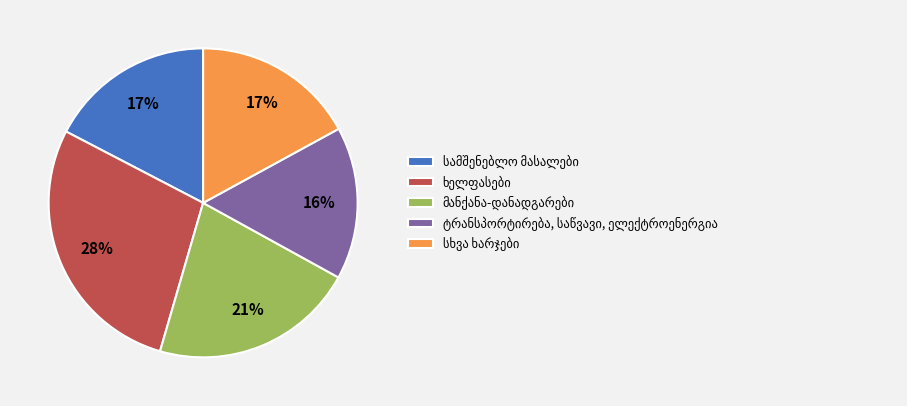

To the nearest percent, what is the difference between the largest and smallest slice percentages?

12%